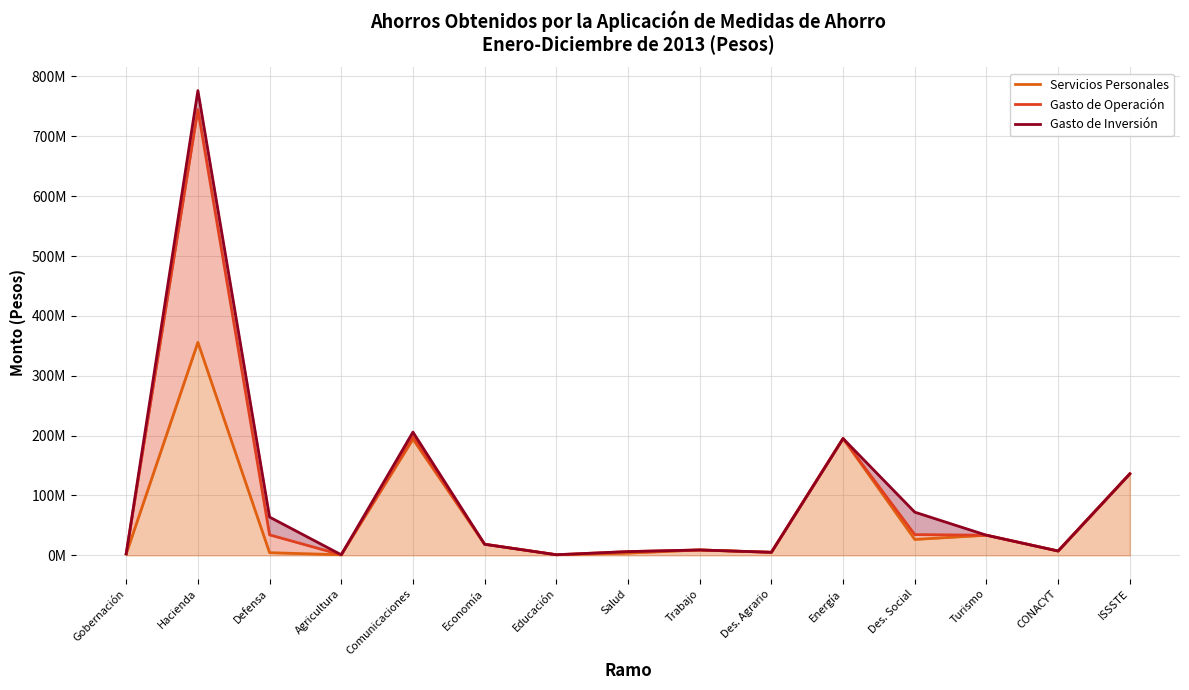

What is the minimum value shown in the chart?

943648